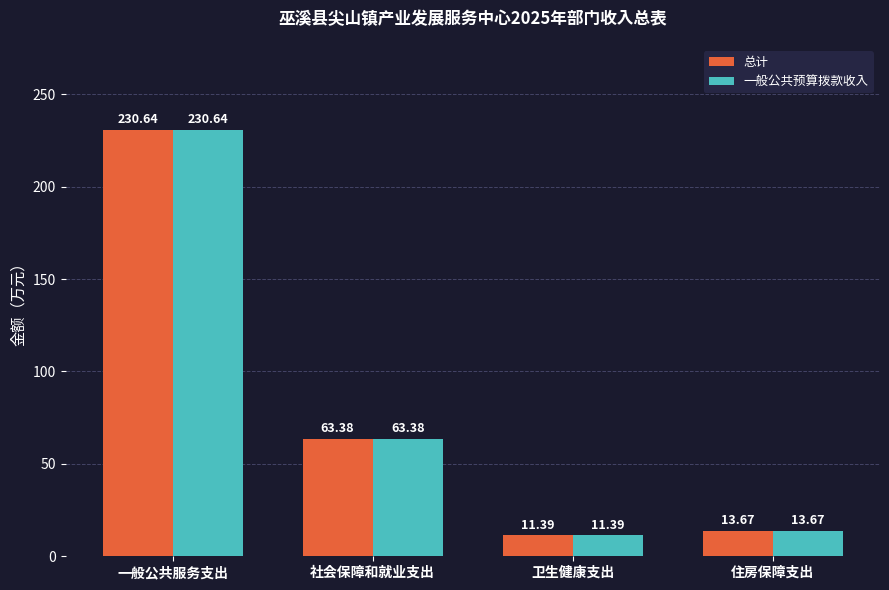

What is the minimum value shown in the chart?

11.4